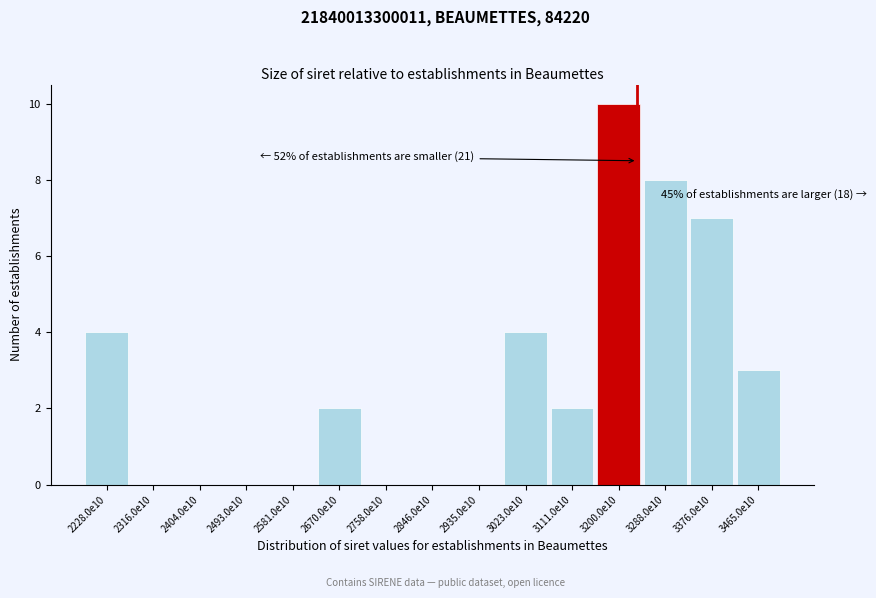

Reading right to left, list all the values displayed in this chart.

3465.0e10=3	3376.0e10=7	3288.0e10=8	3200.0e10=10	3111.0e10=2	3023.0e10=4	2935.0e10=0	2846.0e10=0	2758.0e10=0	2670.0e10=2	2581.0e10=0	2493.0e10=0	2404.0e10=0	2316.0e10=0	2228.0e10=4